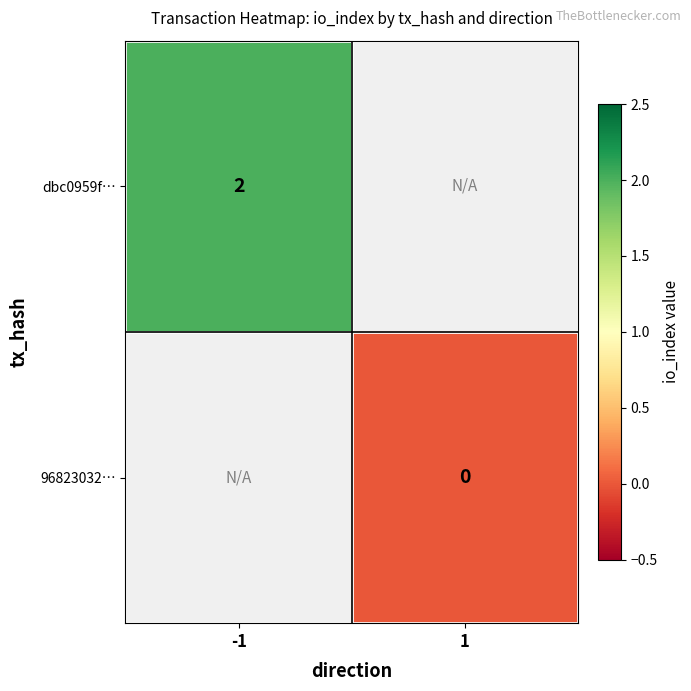

True or false: dbc0959f… has a value of 1.2 at -1.

False